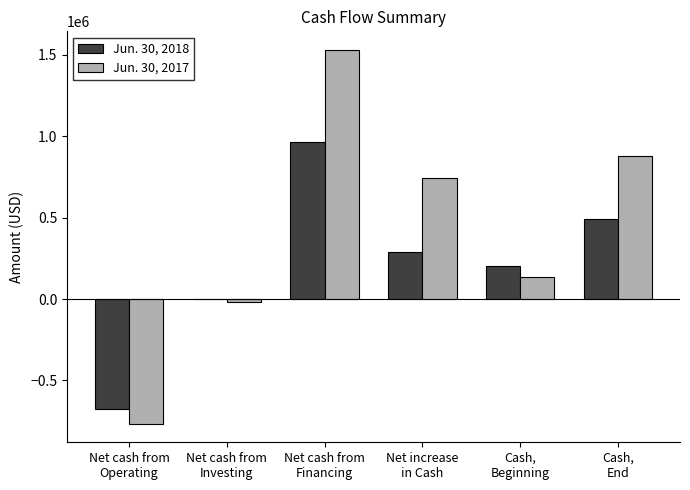

Is the value of Jun. 30, 2018 at Net increase
in Cash greater than the value of Jun. 30, 2017 at Cash,
Beginning?

Yes